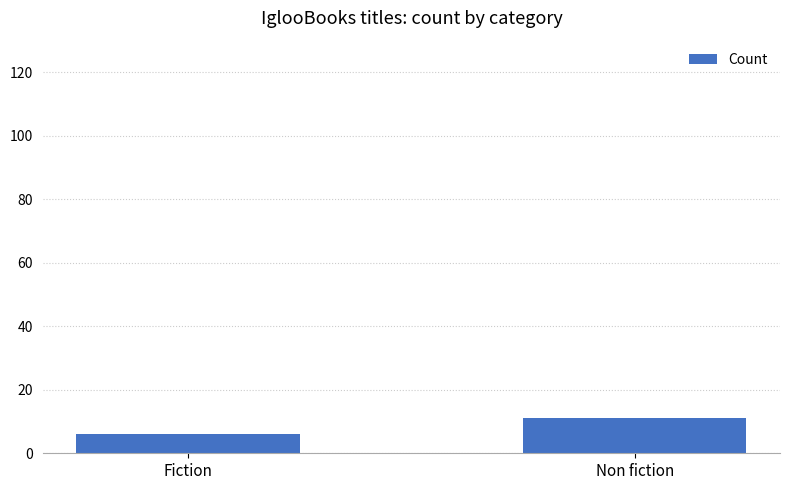

The value at Non fiction is 11. True or false?

True